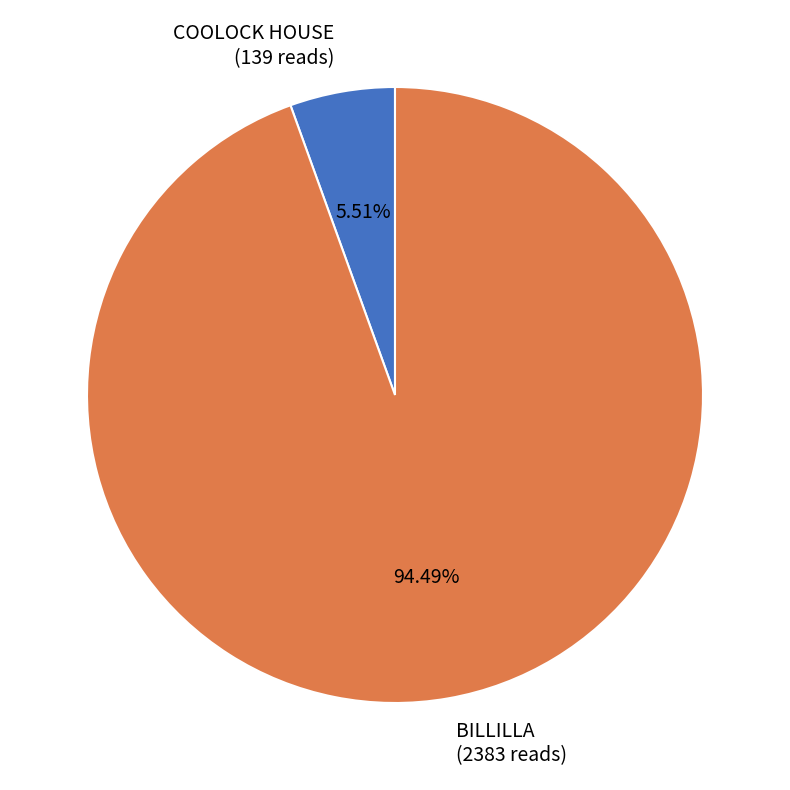

Does COOLOCK HOUSE represent more than half of the total?

No